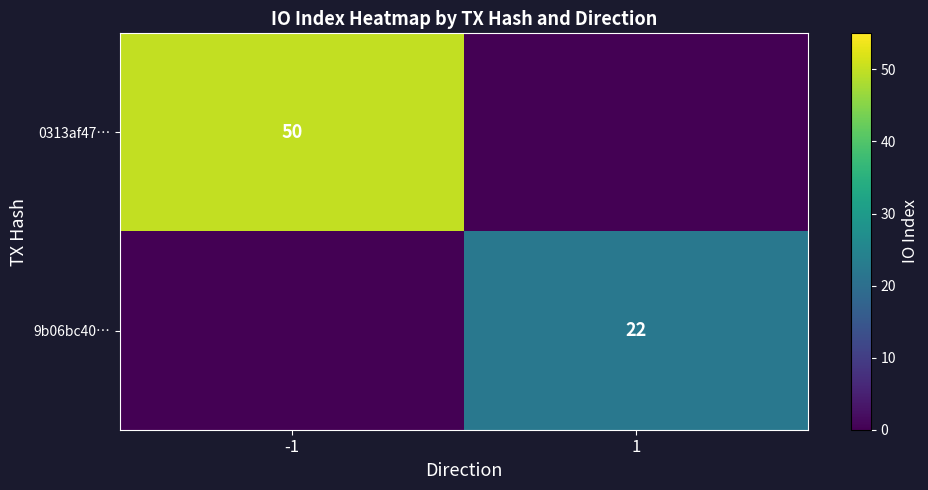

The value of 9b06bc40… at 1 is 37. True or false?

False